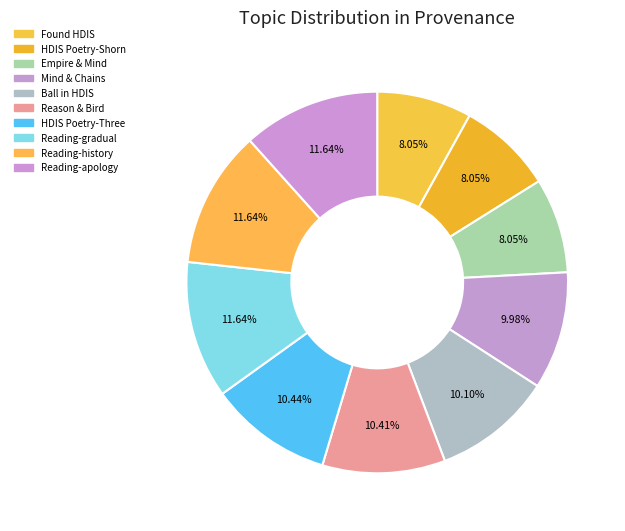

How many segments does this pie chart have?

10